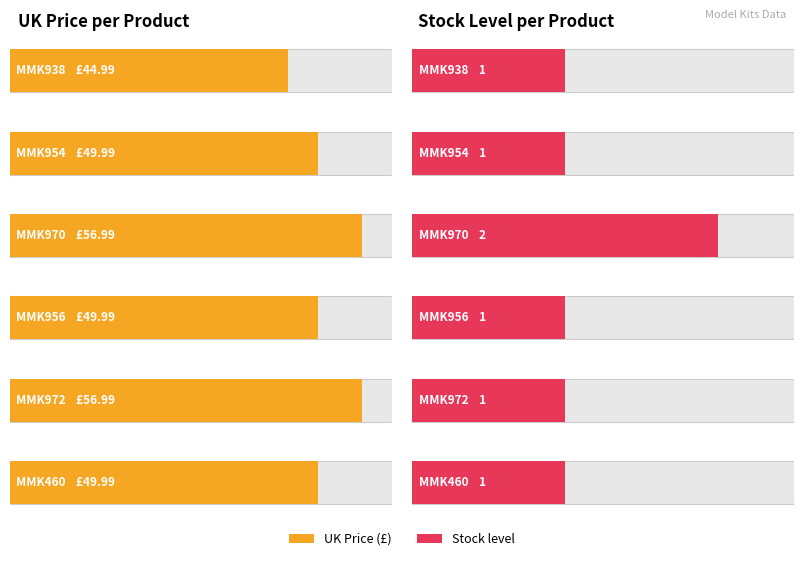

At MMK954, list the series in order from smallest to largest.

Stock level, UK Price